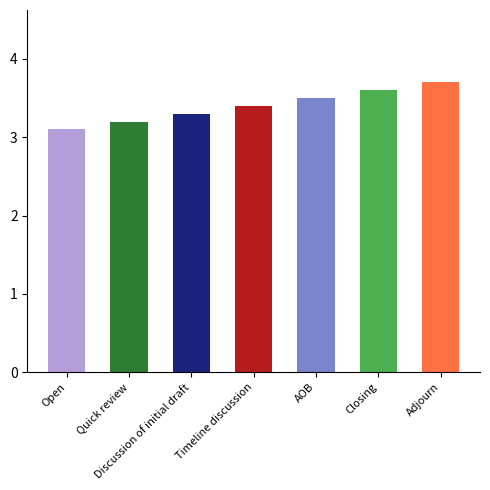

The value at Discussion of initial draft is 5.3. True or false?

False